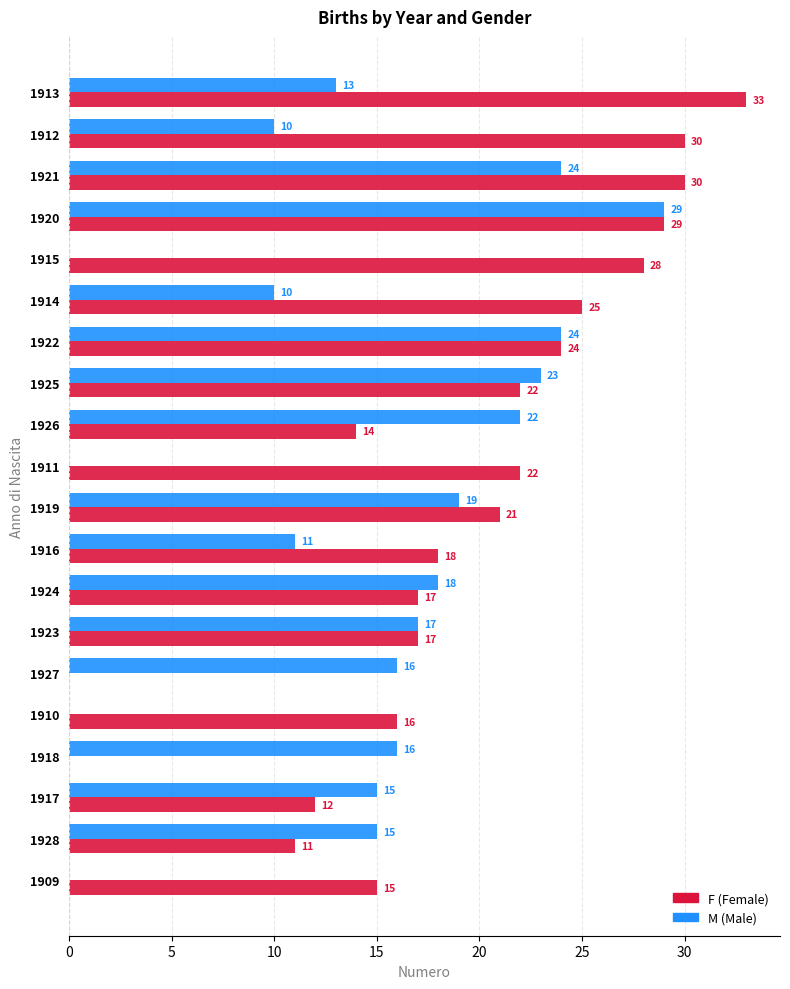

What is the maximum value shown in the chart?

33